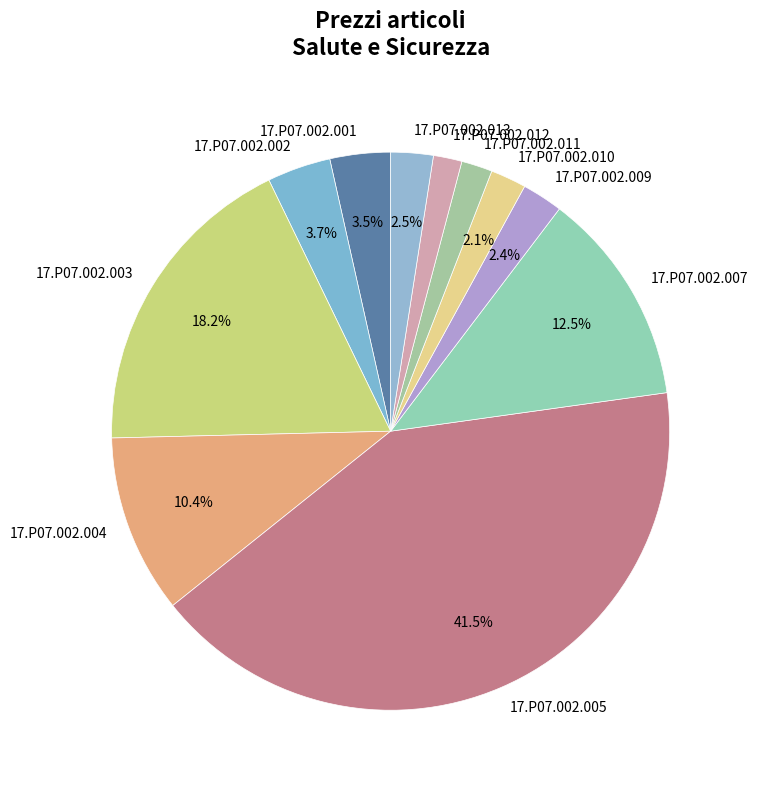

Which slice is the largest?

17.P07.002.005